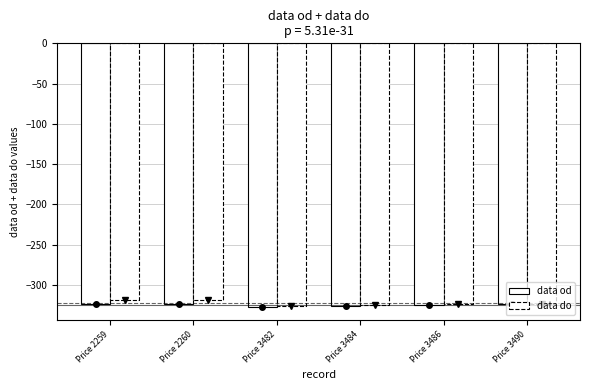

How many bars are there in total?

12